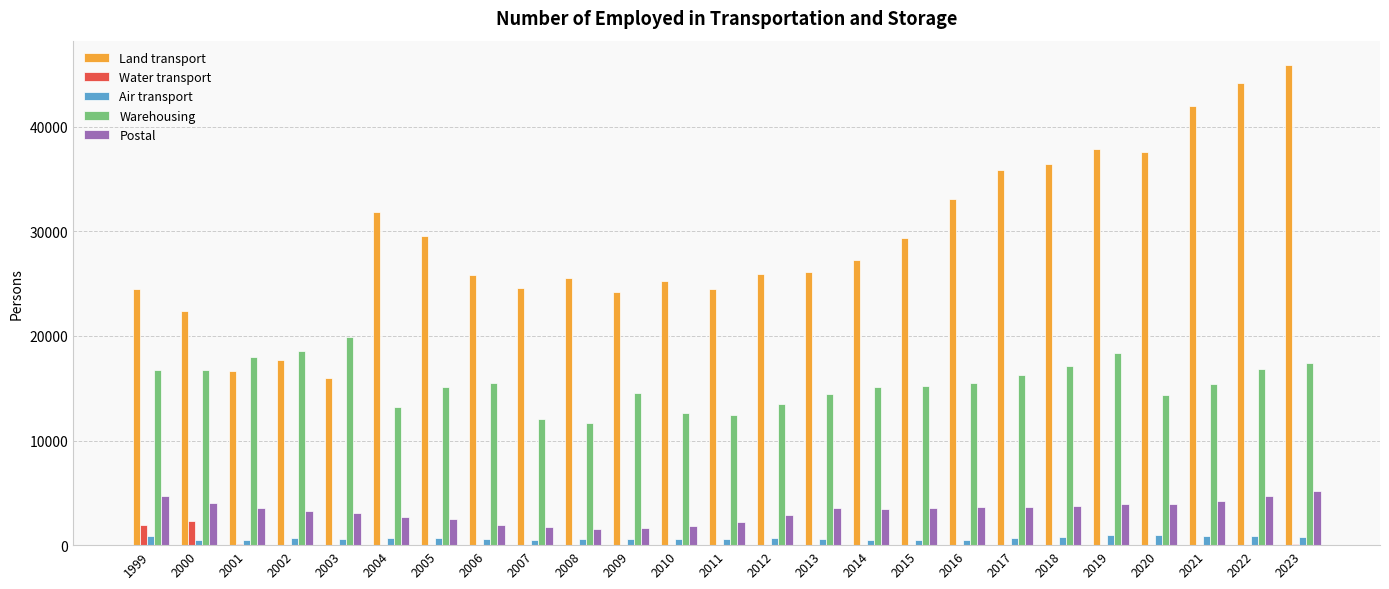

Which series changed the most between 2005 and 2011?

Land transport